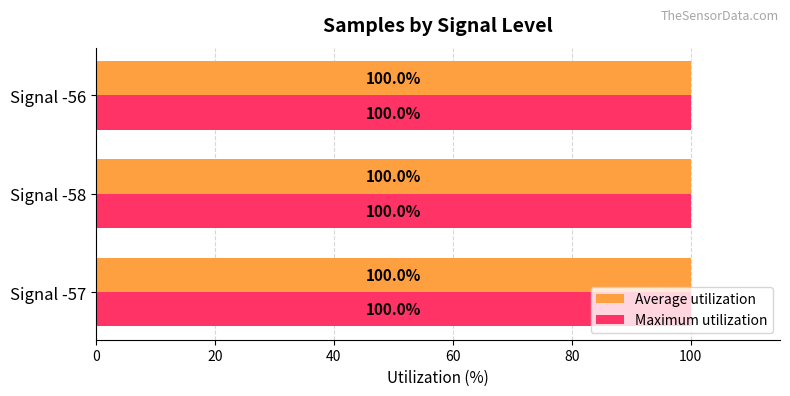

Count the Maximum utilization values in the range 99 to 100.

3